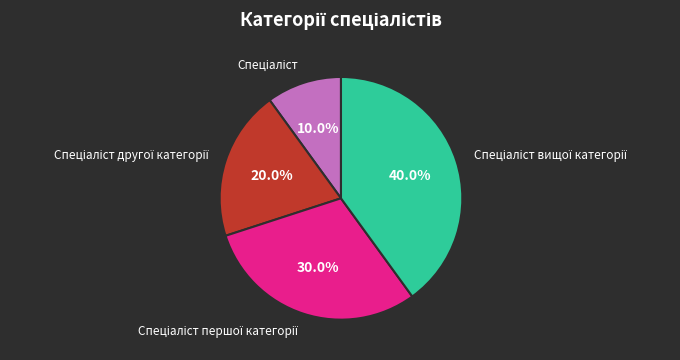

To the nearest percent, what is the difference between the largest and smallest slice percentages?

30%